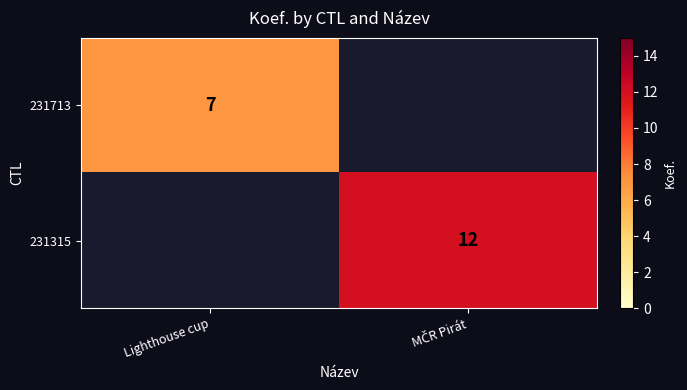

What is the maximum value shown in the chart?

12